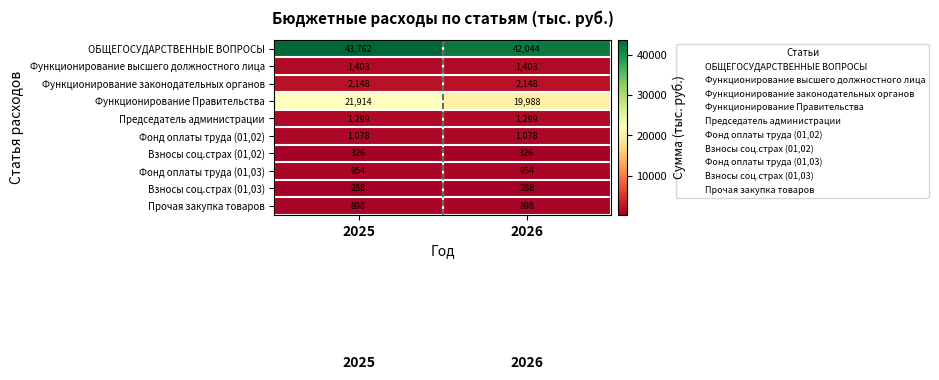

Reading left to right, list all the values displayed in this chart.

ОБЩЕГОСУДАРСТВЕННЫЕ ВОПРОСЫ: 43762	42044
Функционирование высшего должностного лица: 1403	1403
Функционирование законодательных органов: 2148	2148
Функционирование Правительства: 21914	19988
Председатель администрации: 1299	1299
Фонд оплаты труда (01,02): 1078	1078
Взносы соц.страх (01,02): 326	326
Фонд оплаты труда (01,03): 954	954
Взносы соц.страх (01,03): 288	288
Прочая закупка товаров: 898	898